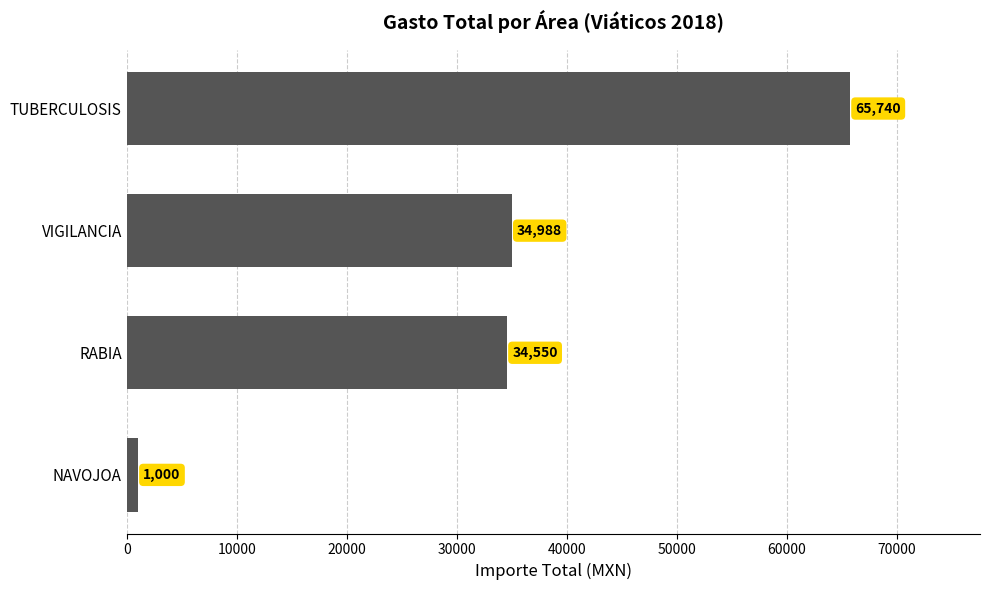

What is the greatest value displayed?

65739.5